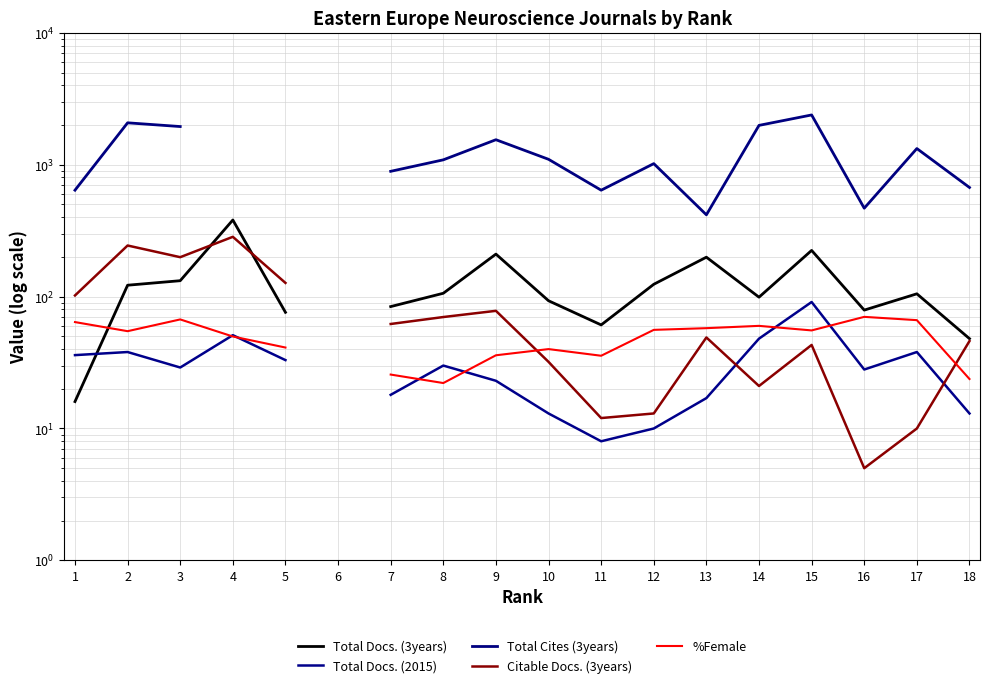

How many interior local valleys does the Total Docs. (3years) series have?

3